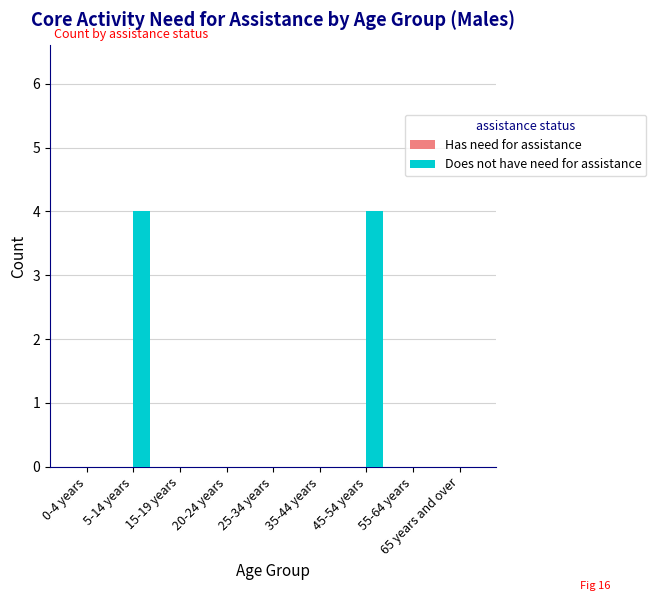

How many data points does each series have?

9